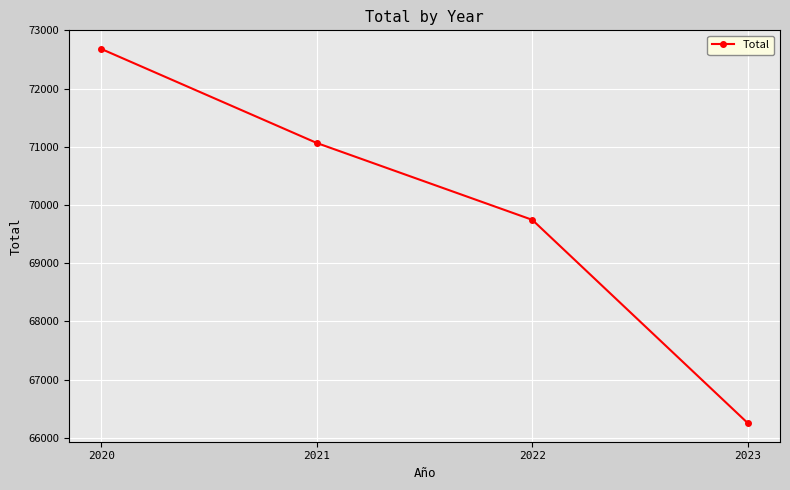

What is the value of the 2nd point from the left?

71064